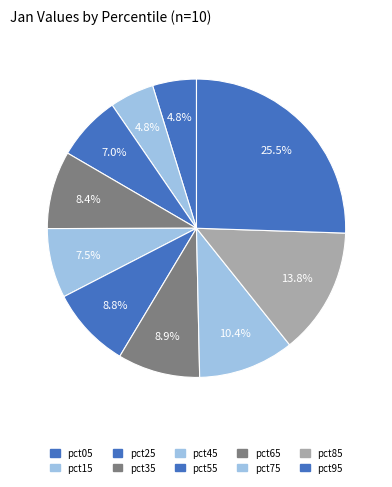

Combined, what portion of the pie is pct05 and pct65?

13.7%